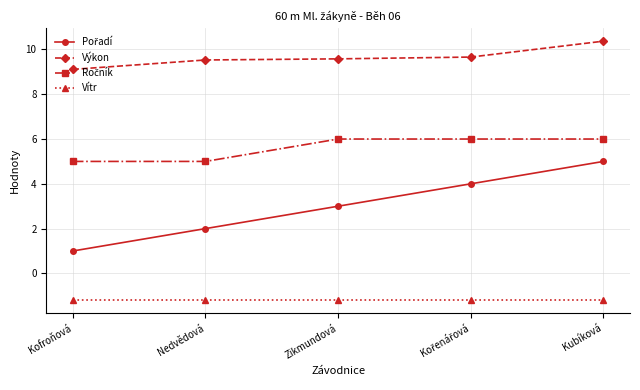

Read the Vítr value at Kubíková.

-1.2